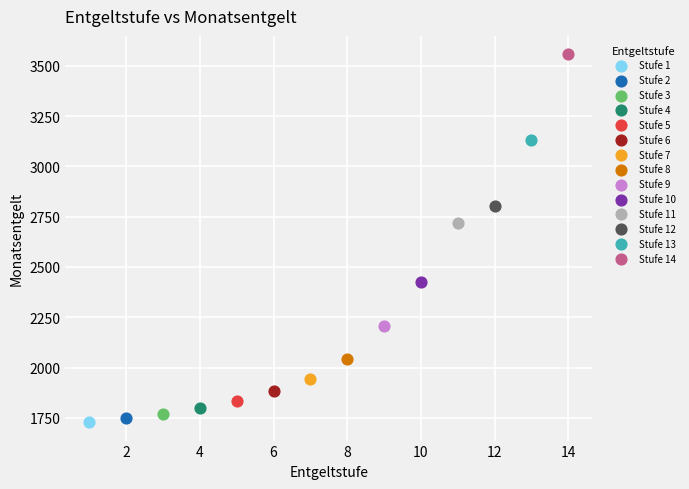

What are all the series names shown in the legend?

Stufe 1, Stufe 2, Stufe 3, Stufe 4, Stufe 5, Stufe 6, Stufe 7, Stufe 8, Stufe 9, Stufe 10, Stufe 11, Stufe 12, Stufe 13, Stufe 14